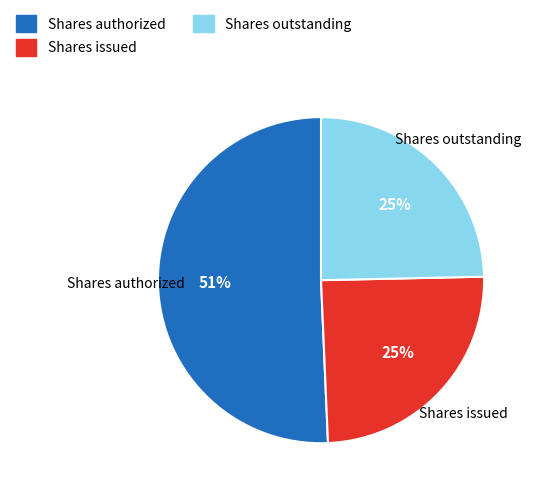

To the nearest percent, what is the average slice percentage?

33%